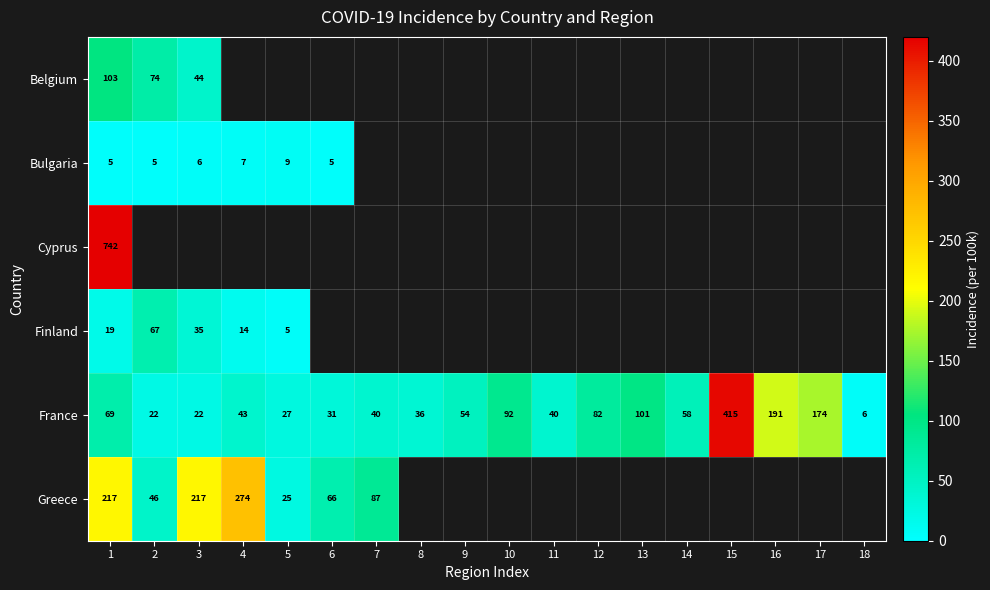

Is the value of Cyprus at 1 greater than the value of France at 13?

Yes